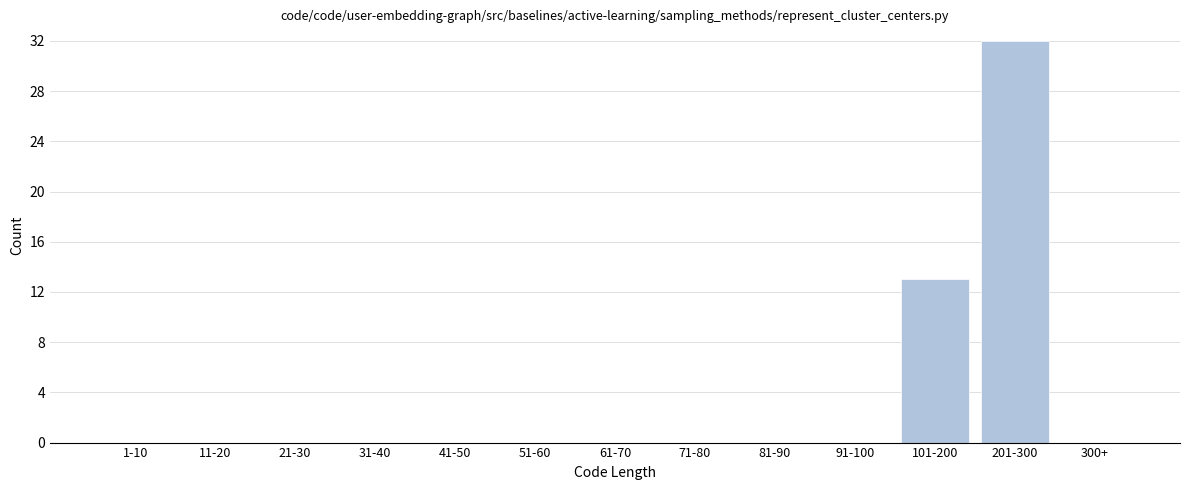

Reading left to right, transcribe all the data shown in this chart.

1-10=0	11-20=0	21-30=0	31-40=0	41-50=0	51-60=0	61-70=0	71-80=0	81-90=0	91-100=0	101-200=13	201-300=32	300+=0